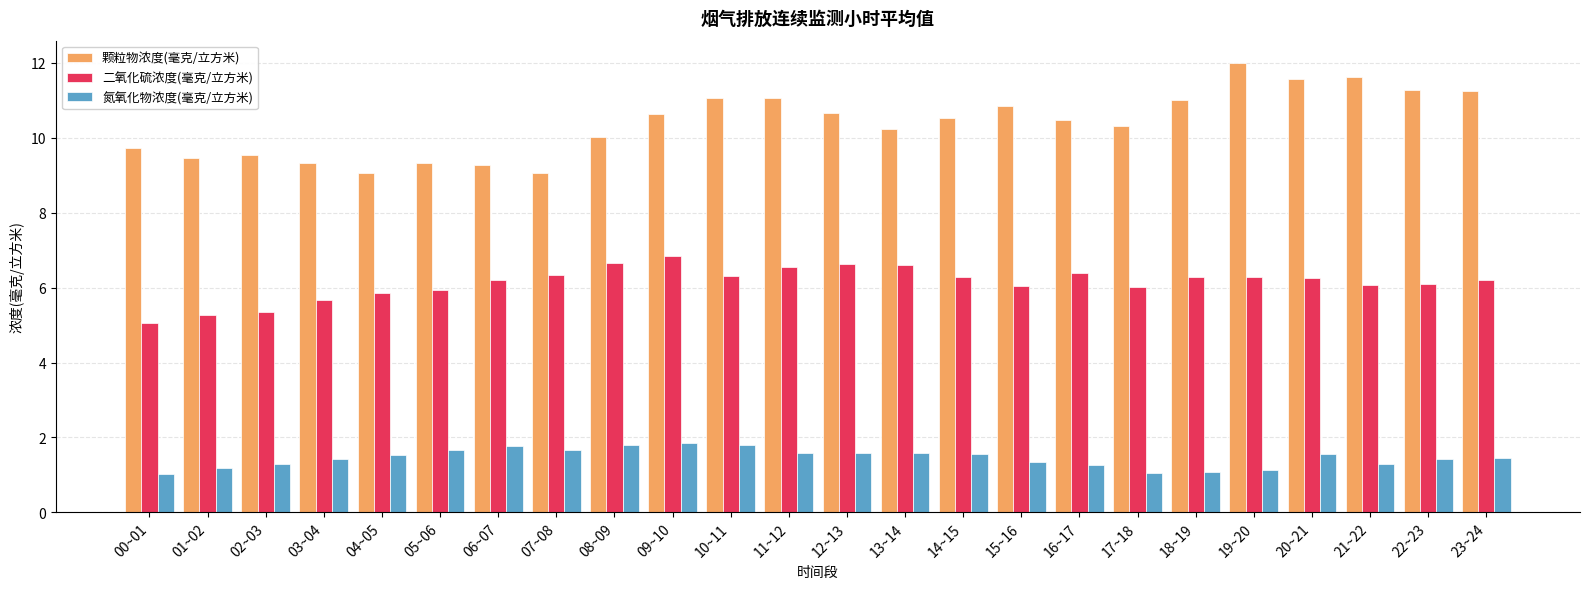

What is the difference between the maximum and second lowest values in the 二氧化硫浓度(毫克/立方米) series?

1.6